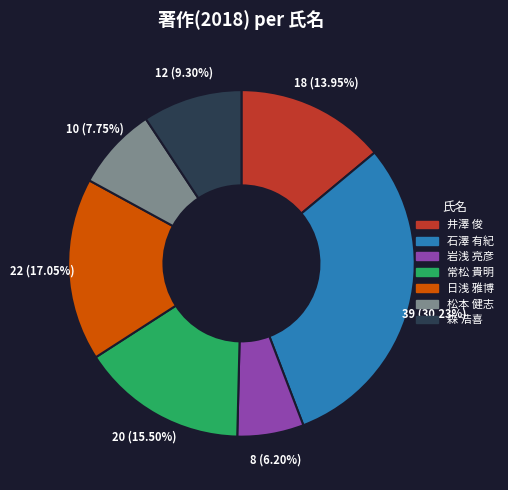

Between 松本 健志 and 常松 貴明, which is larger?

常松 貴明